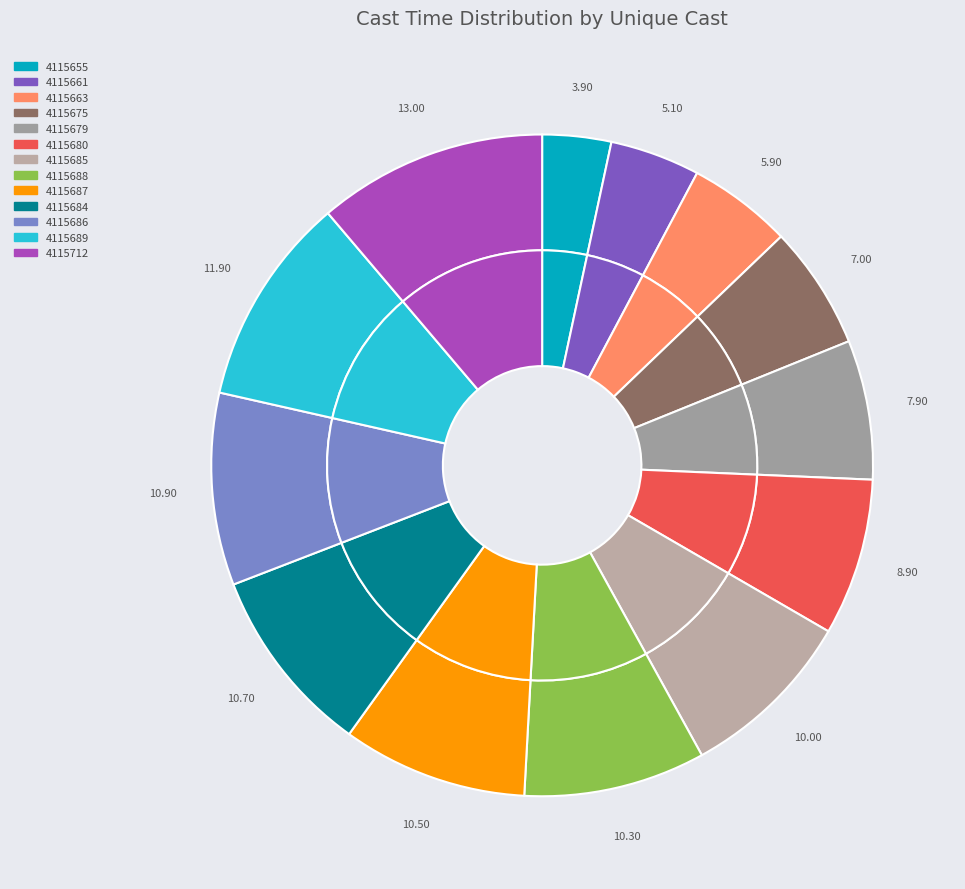

Count the number of slices in the pie.

13